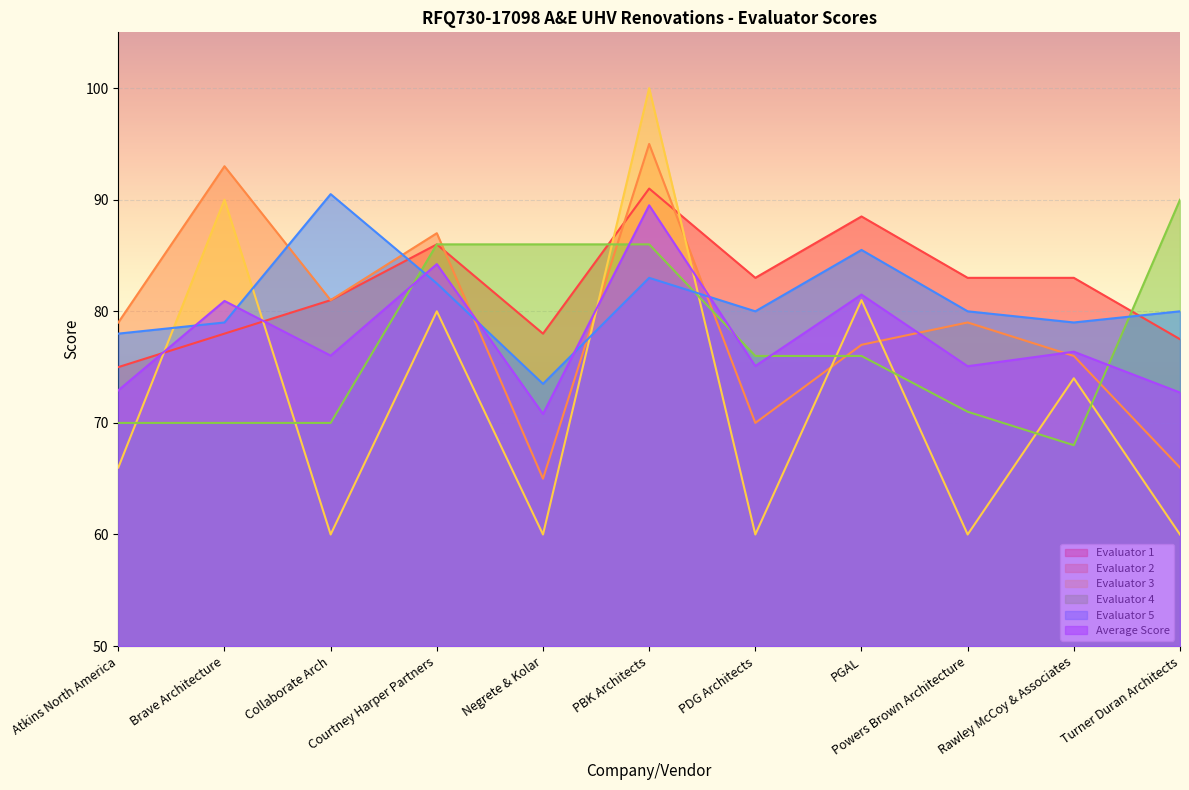

Reading right to left, what are all the values shown in this chart?

Evaluator 1: Turner Duran Architects=77.5	Rawley McCoy & Associates=83.0	Powers Brown Architecture=83.0	PGAL=88.5	PDG Architects=83.0	PBK Architects=91.0	Negrete & Kolar=78.0	Courtney Harper Partners=86.0	Collaborate Arch=81.0	Brave Architecture=78.0	Atkins North America=75.0
Evaluator 2: Turner Duran Architects=66.0	Rawley McCoy & Associates=76.0	Powers Brown Architecture=79.0	PGAL=77.0	PDG Architects=70.0	PBK Architects=95.0	Negrete & Kolar=65.0	Courtney Harper Partners=87.0	Collaborate Arch=81.0	Brave Architecture=93.0	Atkins North America=79.0
Evaluator 3: Turner Duran Architects=60.0	Rawley McCoy & Associates=74.0	Powers Brown Architecture=60.0	PGAL=81.0	PDG Architects=60.0	PBK Architects=100.0	Negrete & Kolar=60.0	Courtney Harper Partners=80.0	Collaborate Arch=60.0	Brave Architecture=90.0	Atkins North America=66.0
Evaluator 4: Turner Duran Architects=90.0	Rawley McCoy & Associates=68.0	Powers Brown Architecture=71.0	PGAL=76.0	PDG Architects=76.0	PBK Architects=86.0	Negrete & Kolar=86.0	Courtney Harper Partners=86.0	Collaborate Arch=70.0	Brave Architecture=70.0	Atkins North America=70.0
Evaluator 5: Turner Duran Architects=80.0	Rawley McCoy & Associates=79.0	Powers Brown Architecture=80.0	PGAL=85.5	PDG Architects=80.0	PBK Architects=83.0	Negrete & Kolar=73.5	Courtney Harper Partners=82.5	Collaborate Arch=90.5	Brave Architecture=79.0	Atkins North America=78.0
Average Score: Turner Duran Architects=72.7	Rawley McCoy & Associates=76.4	Powers Brown Architecture=75.1	PGAL=81.5	PDG Architects=75.1	PBK Architects=89.5	Negrete & Kolar=70.8	Courtney Harper Partners=84.2	Collaborate Arch=76.0	Brave Architecture=80.9	Atkins North America=72.9